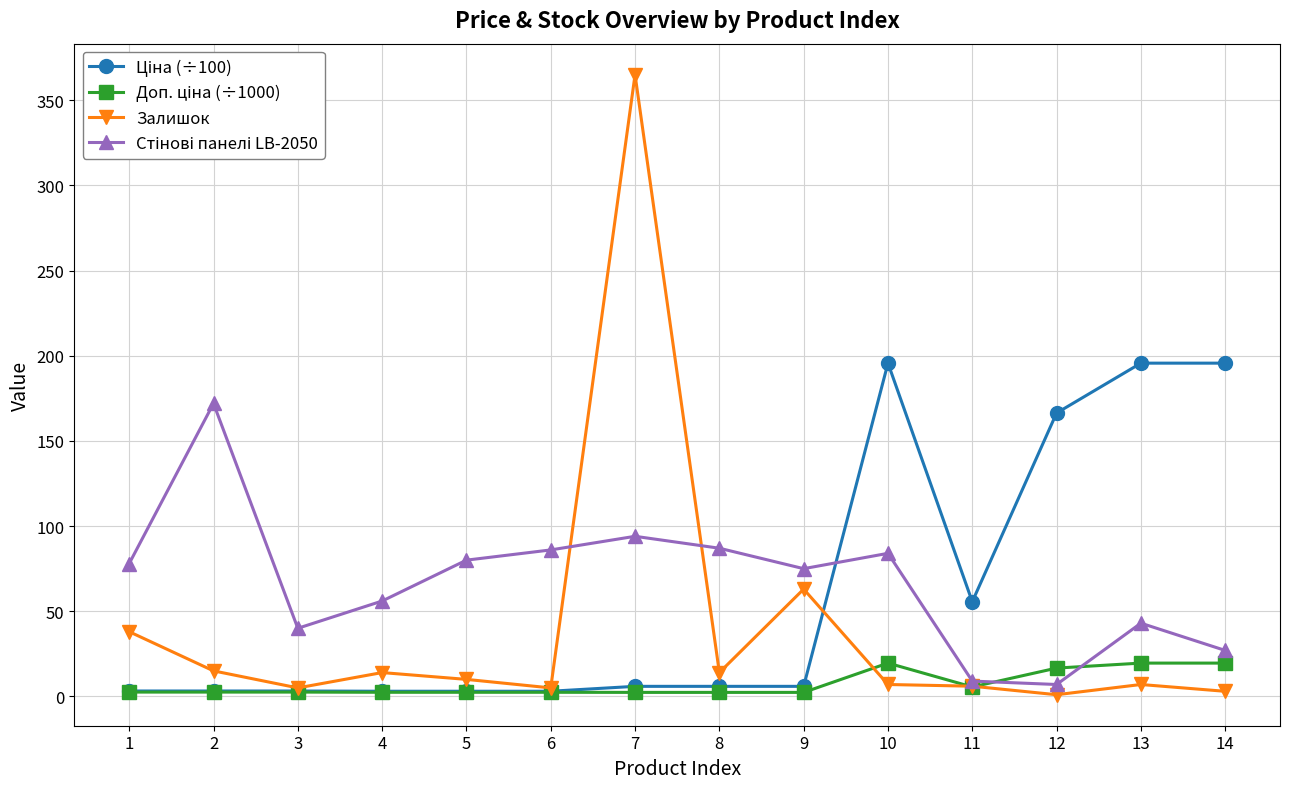

How many distinct data groups are displayed?

4